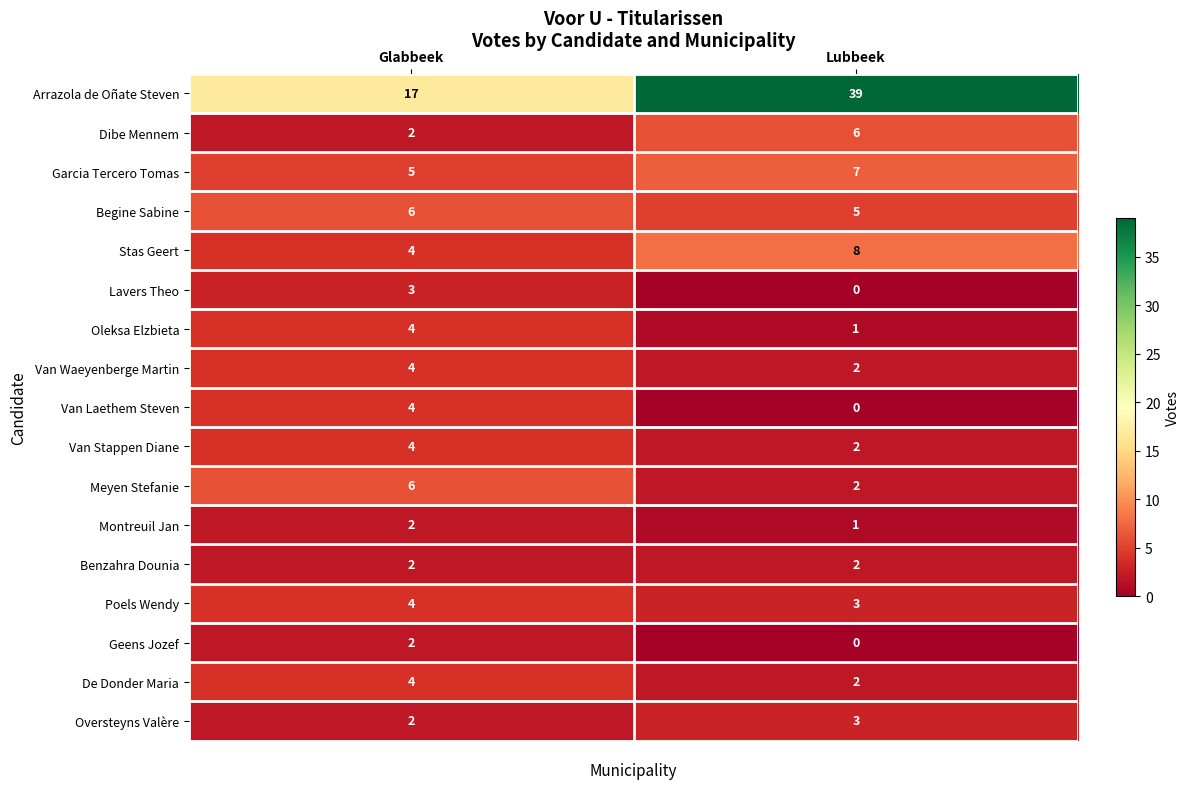

What is the maximum value shown in the chart?

39